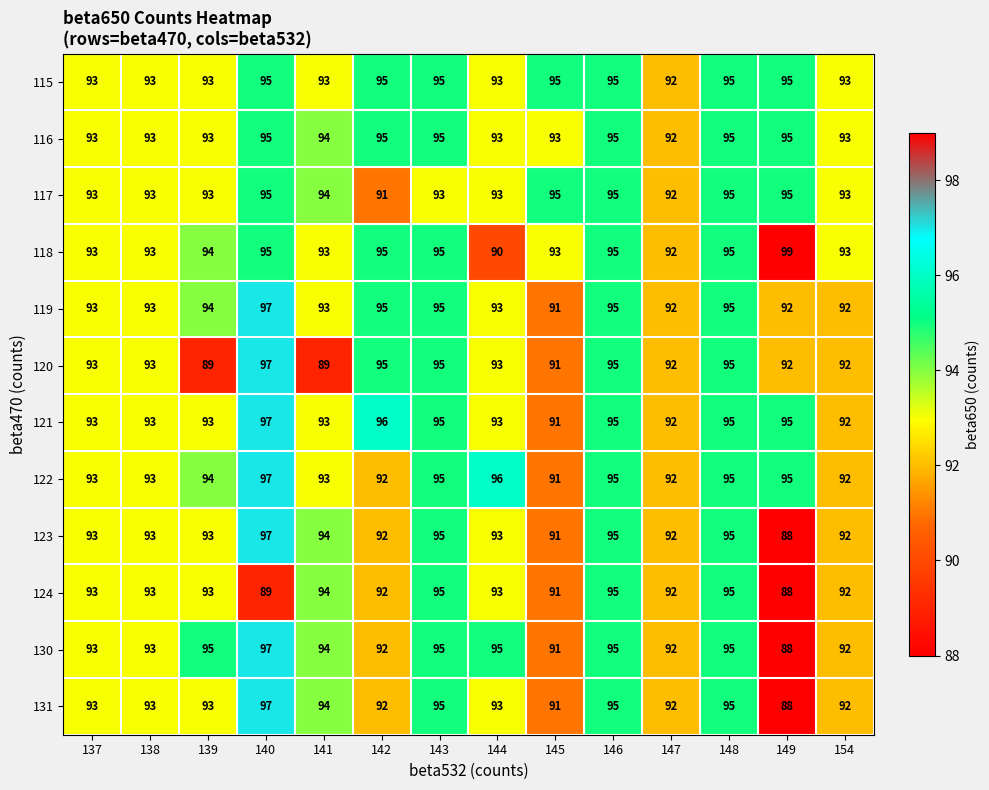

What is the total value across all series at 149?

1110